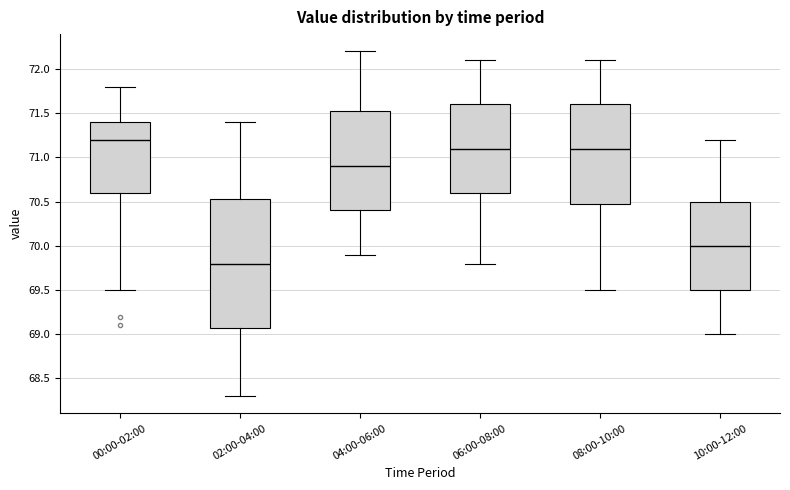

Where is the lower edge of the box for 04:00-06:00 on the y-axis? The values are not printed on the chart, so give them approximately, as read against the axis.

70.40